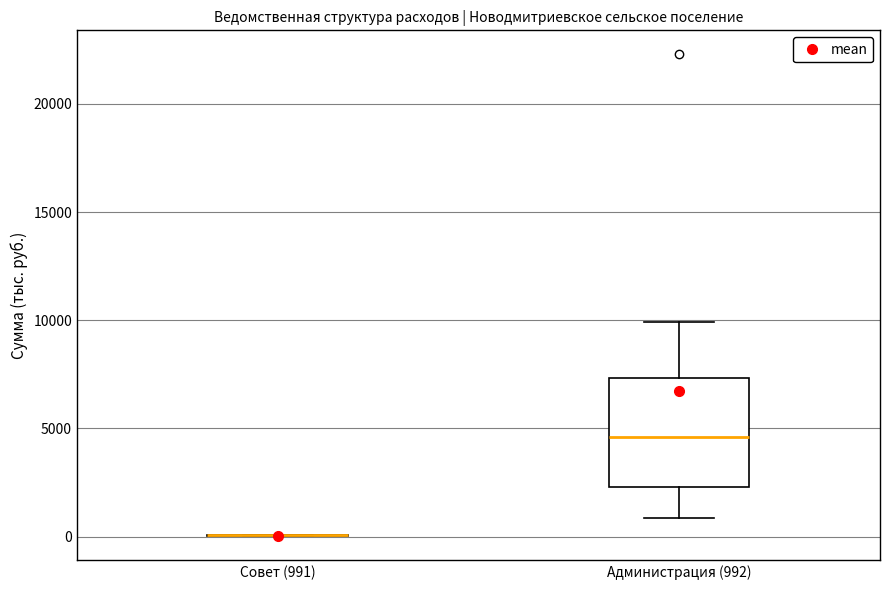

Reading left to right, read every box against the y-axis: the position of its median line, the range the box covers, and the ends of its whiskers. The values are not printed on the chart, so give them approximately, as read against the axis.

Совет (991): box collapsed to a line at 0, whiskers 0 to 0
Администрация (992): median 4500, box 2500 to 7500, whiskers 1000 to 10000